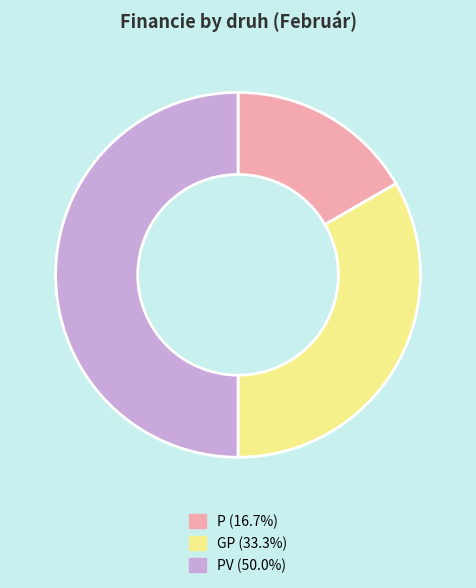

Which category has the smallest portion of the pie?

P